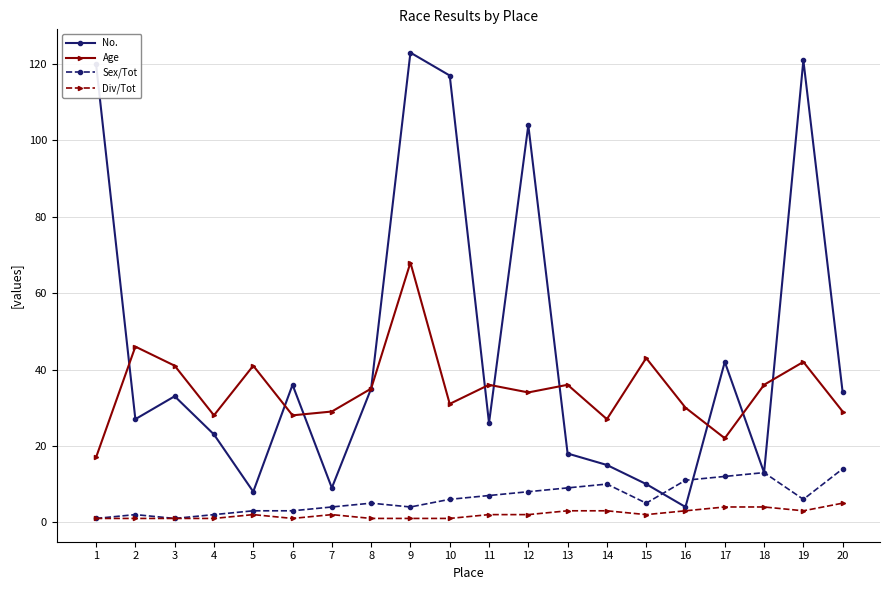

True or false: Age and Sex/Tot cross at least once.

False